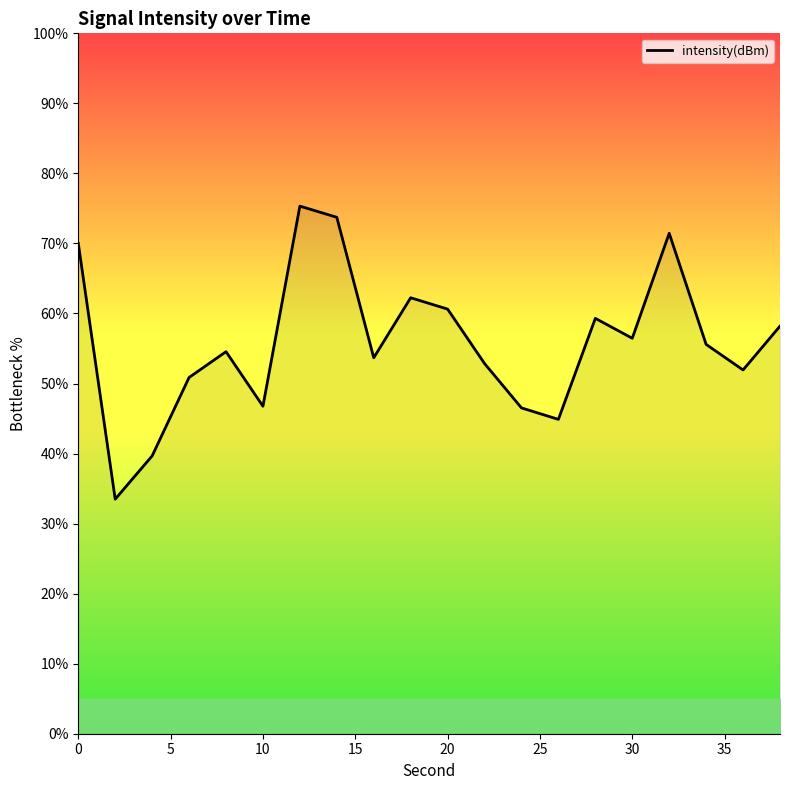

True or false: the data shows 71.6 at 11.

False